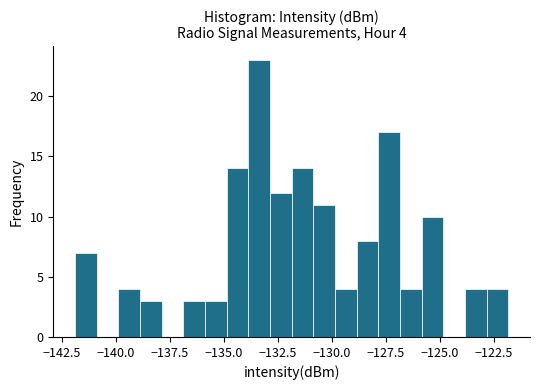

Read against the x-axis, roughly where is the centre of the tallest bar?

-133.5